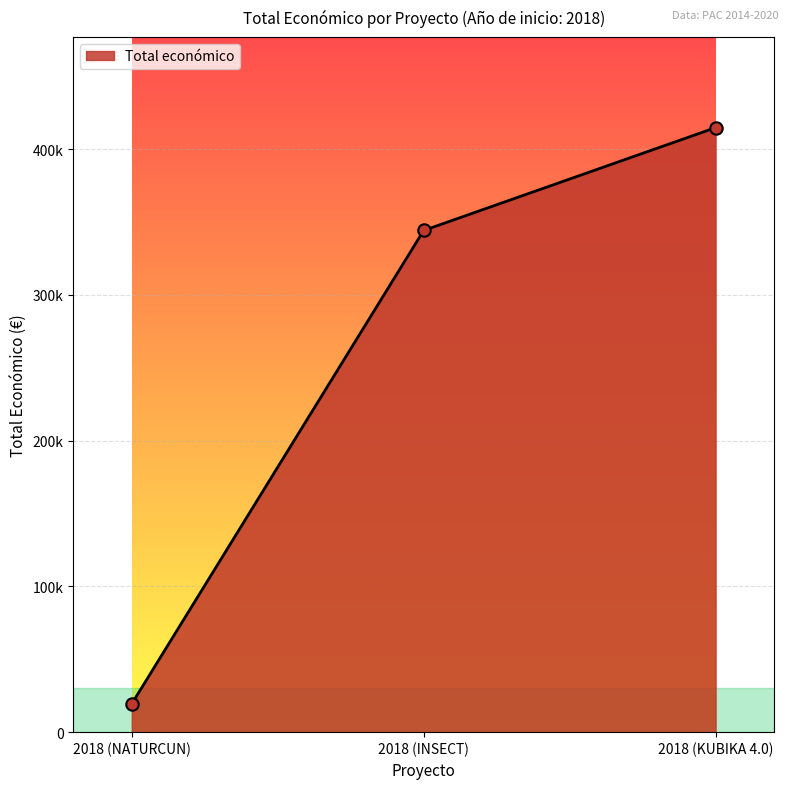

What is the change in value from 2018 (NATURCUN) to 2018 (INSECT)?

+324765